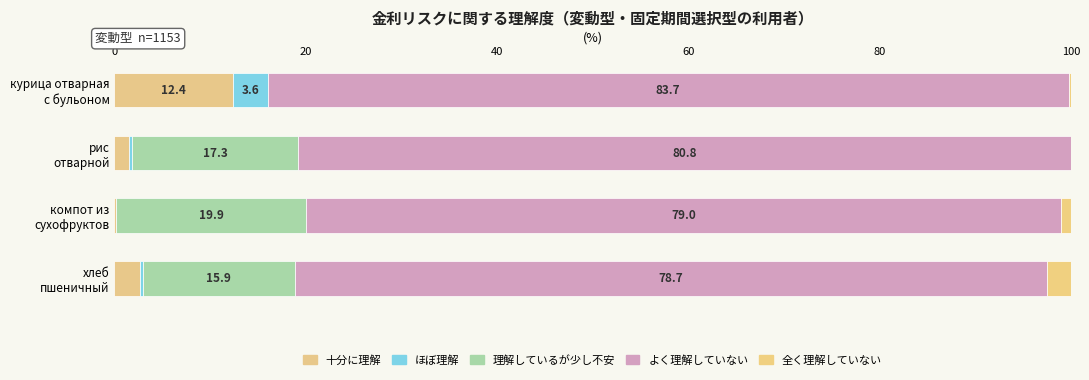

Reading right to left, transcribe all the data shown in this chart.

十分に理解: 2.6	0.2	1.5	12.4
ほぼ理解: 0.3	0.0	0.3	3.6
理解しているが少し不安: 15.9	19.9	17.3	0.0
よく理解していない: 78.7	79.0	80.8	83.7
全く理解していない: 2.4	1.0	0.0	0.2